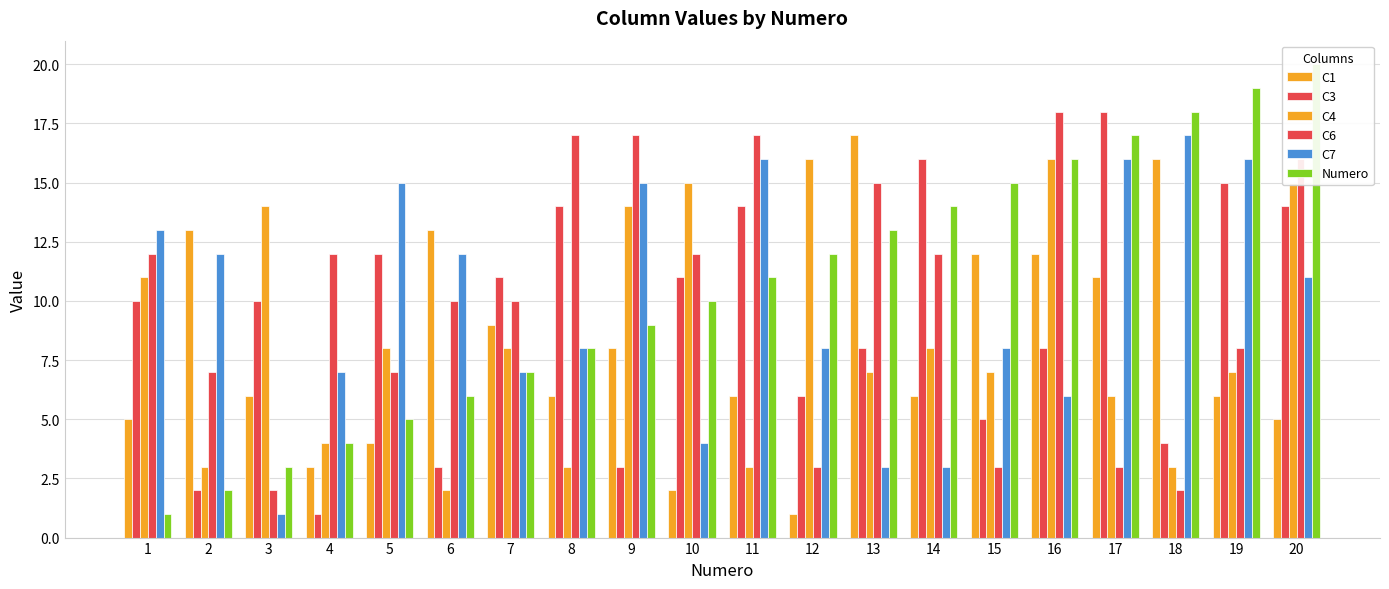

At which label is C1 closest to 9?

7